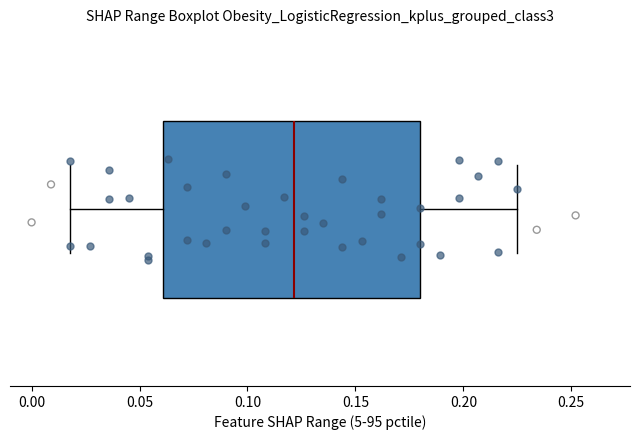

Read this box plot against the x-axis: the position of the median line, the range covered by the box, and the ends of both whiskers. The values are not printed on the chart, so give them approximately, as read against the axis.

median 0.120, box 0.060 to 0.180, whiskers 0.020 to 0.225